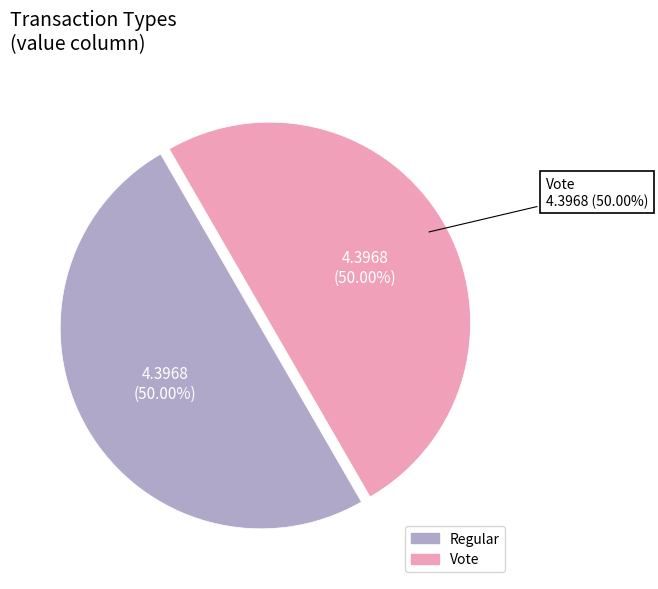

Rank the categories by value from lowest to highest.

Regular, Vote